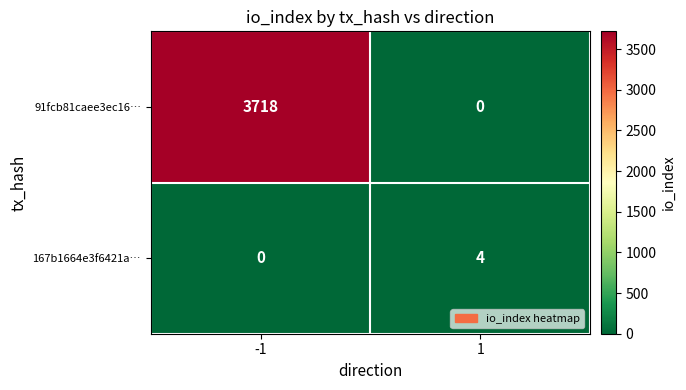

The value of 91fcb81caee3ec16… at -1 is 1424. True or false?

False